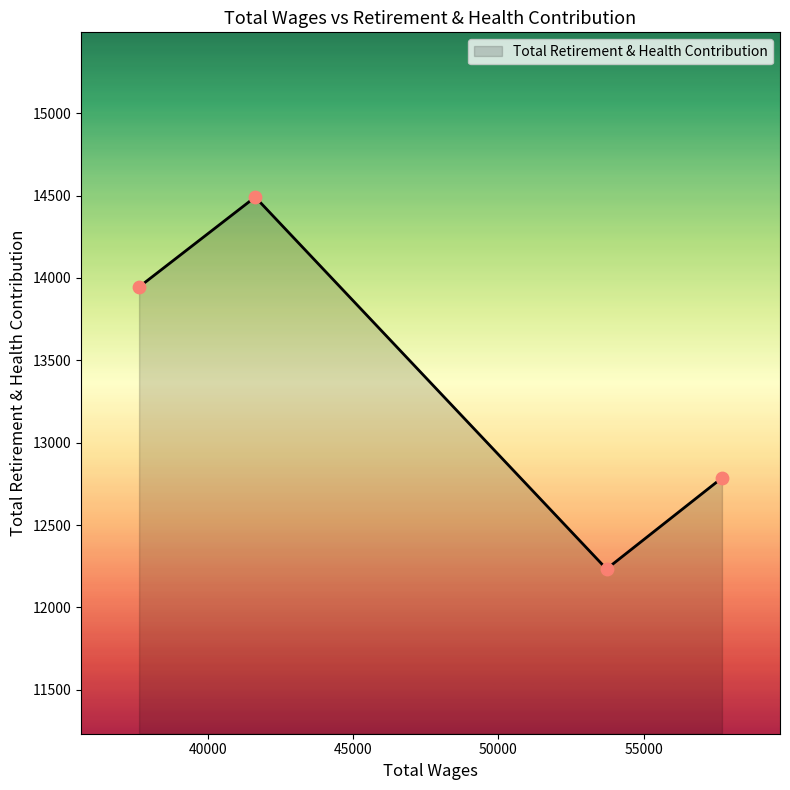

What is the sum of all values?

53455